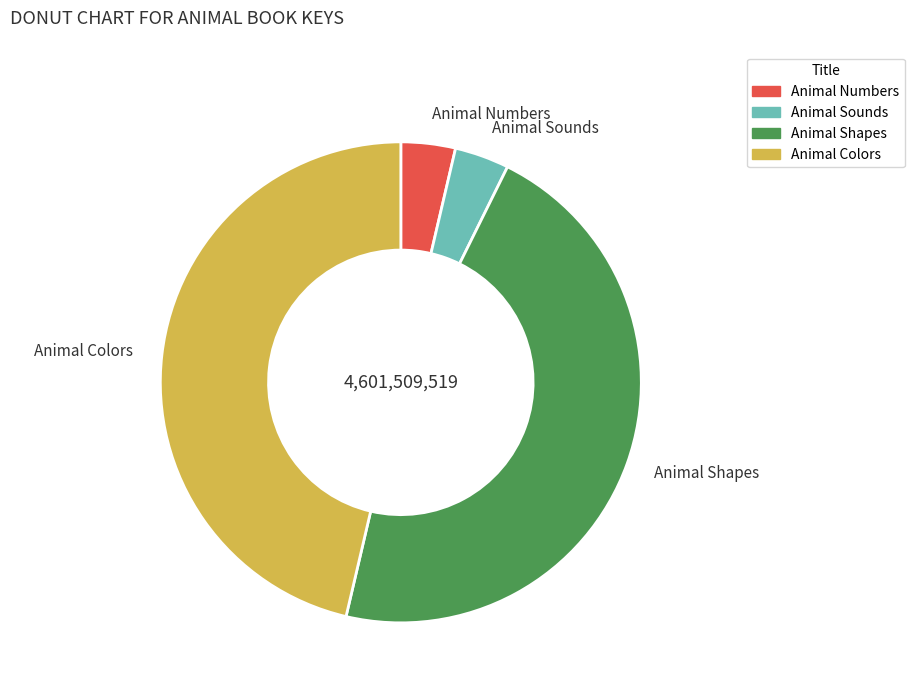

Which has a higher value, Animal Numbers or Animal Shapes?

Animal Shapes